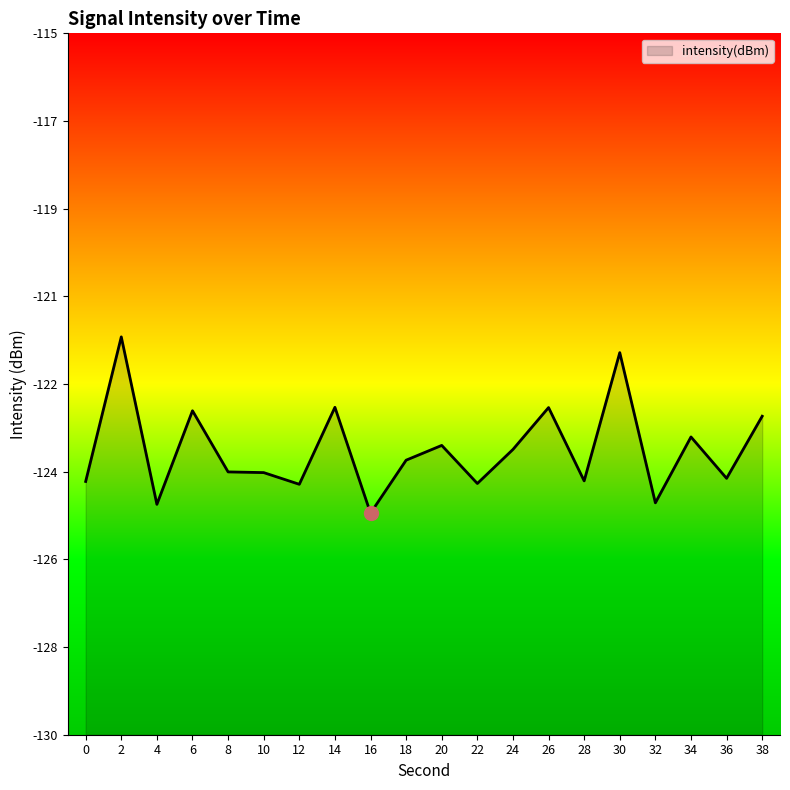

Does the chart display data point markers on the line(s)?

No